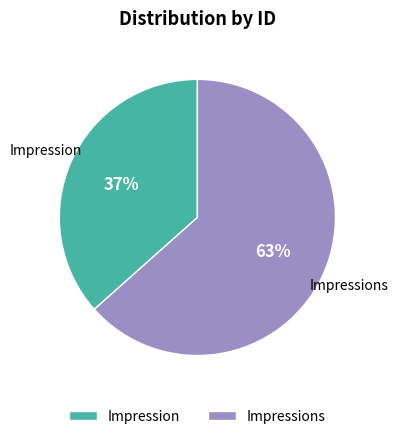

Is the sum of Impressions and Impression greater than half?

Yes